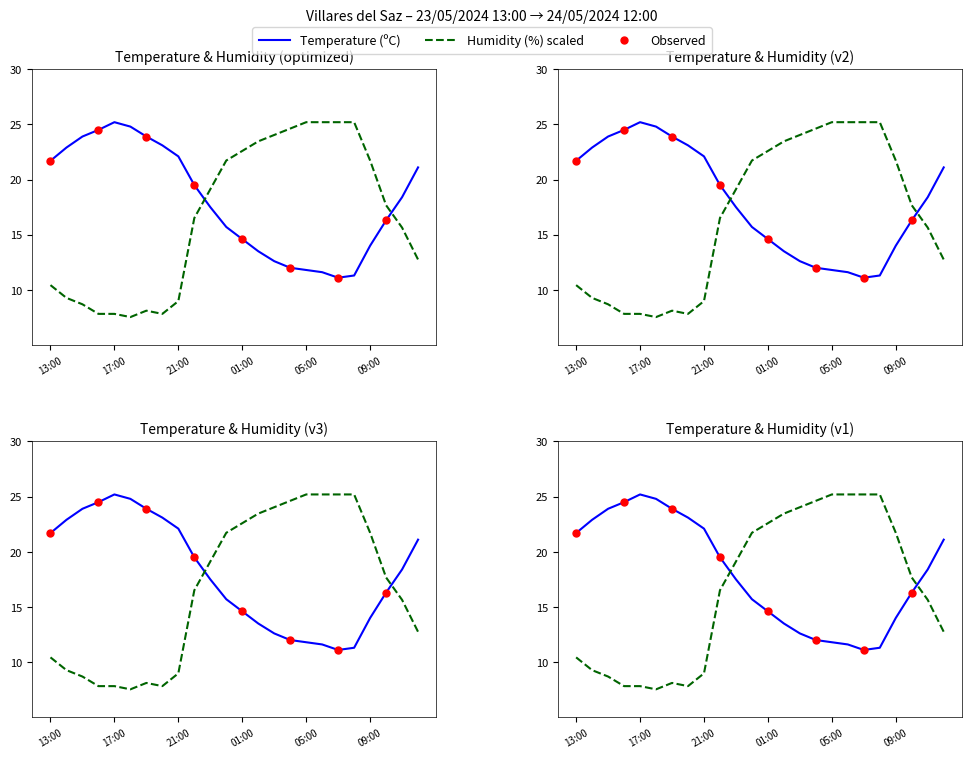

At which category is the sum across all series the highest?

00:00